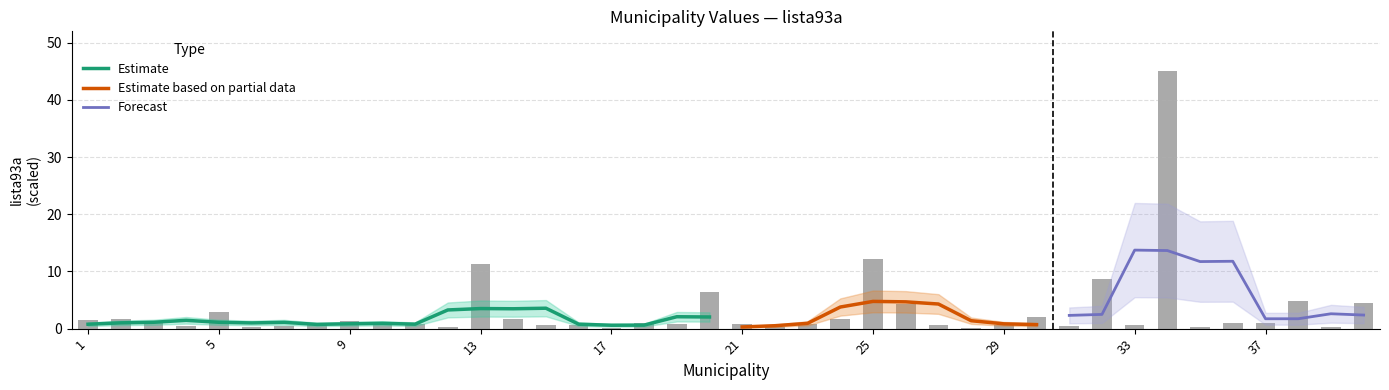

What is the difference between the second highest and second lowest values?

12.1